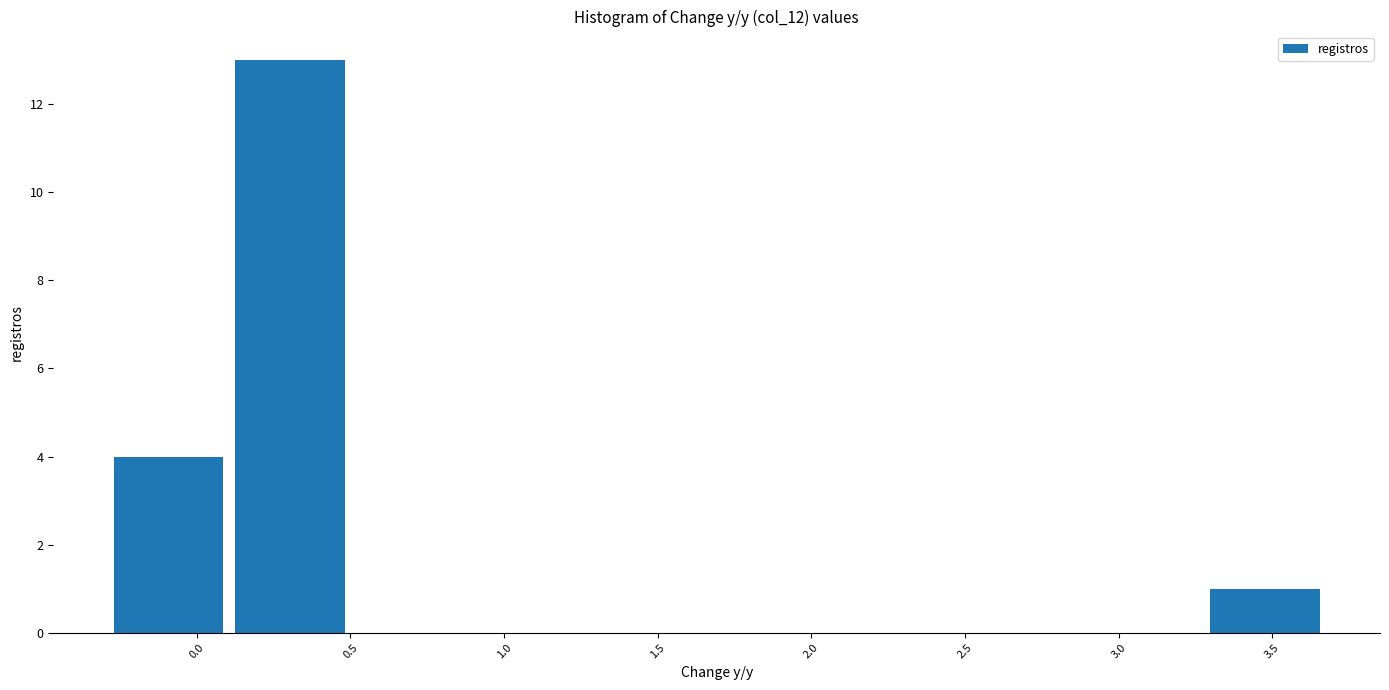

Reading left to right, list every bar in this chart as the range it spans on the x-axis followed by its height. Neither the bar edges nor the heights are printed on the chart, so give them approximately, as read against the axes.

-0.30 to 0.10: 4
0.10 to 0.50: 13
0.50 to 0.90: 0
0.90 to 1.30: 0
1.30 to 1.70: 0
1.70 to 2.10: 0
2.10 to 2.50: 0
2.50 to 2.90: 0
2.90 to 3.30: 0
3.30 to 3.65: 1